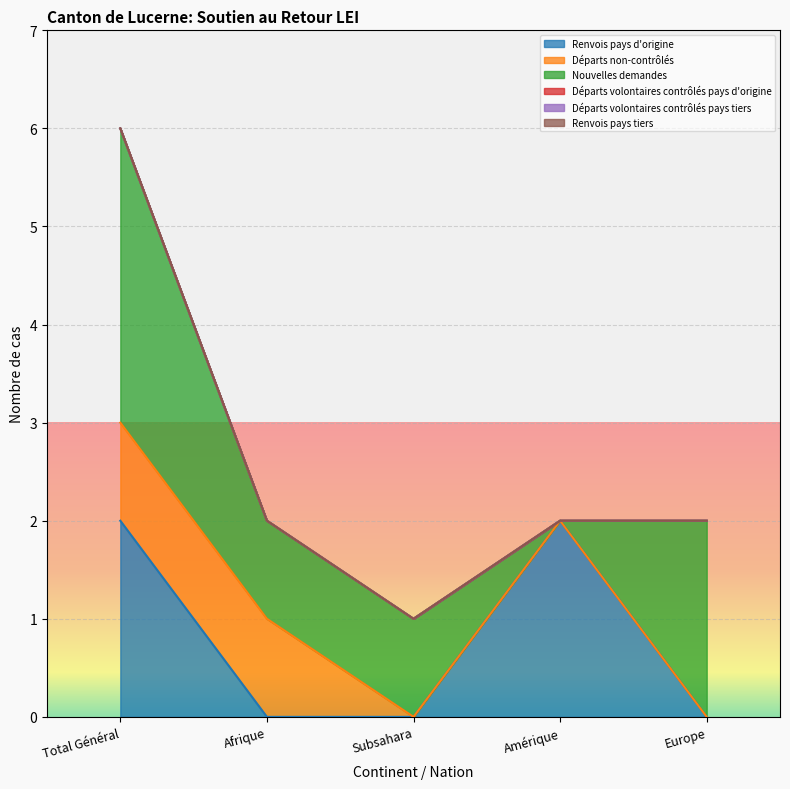

True or false: Départs non-contrôlés has more than 2 interior local peaks.

False